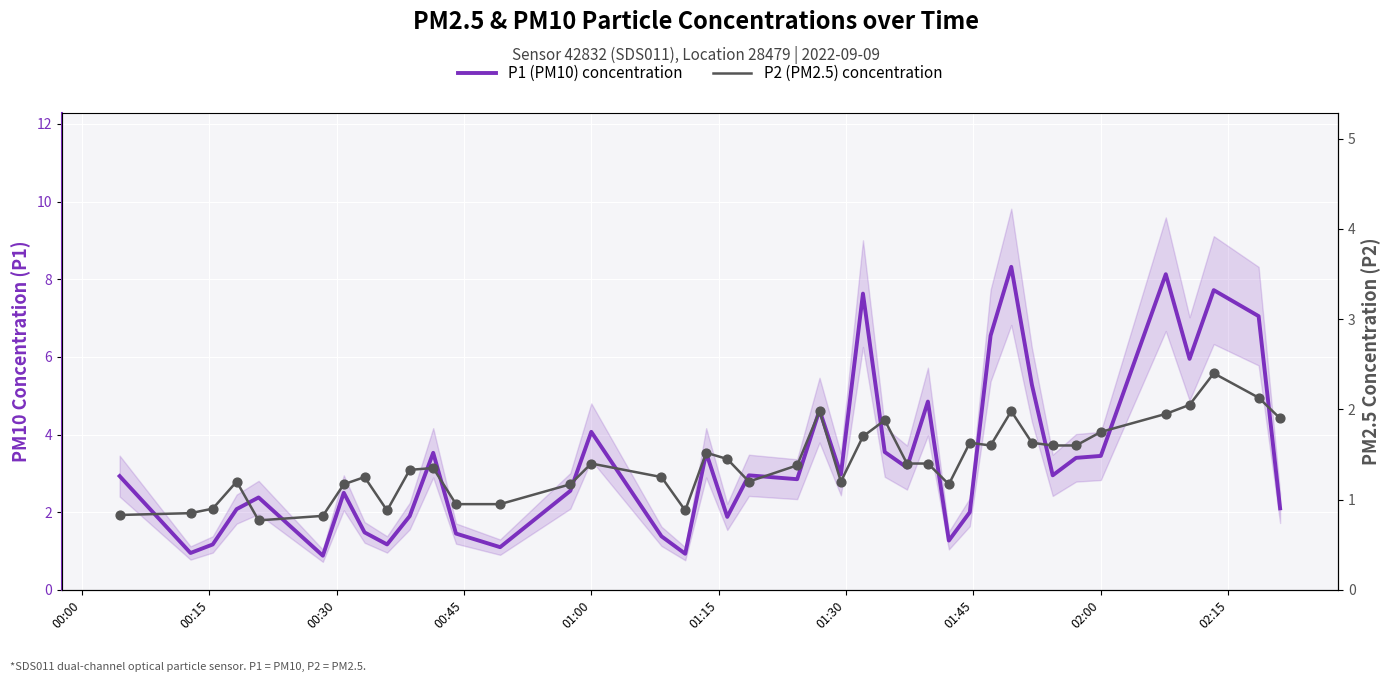

Which series reaches the minimum Y coordinate?

P2 (PM2.5) concentration